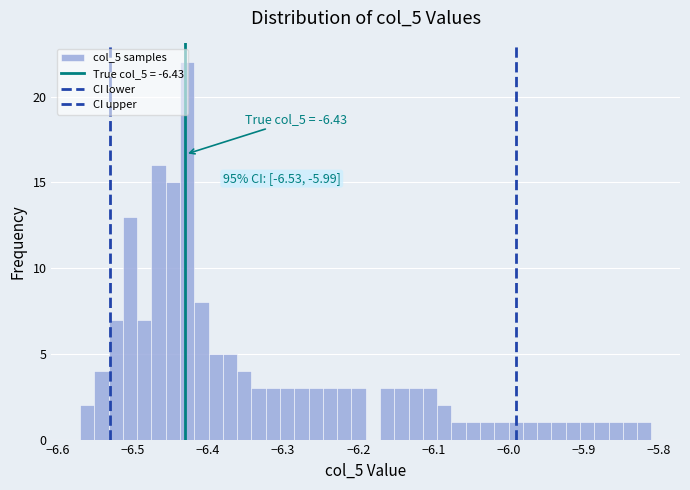

Around what value on the x-axis is the tallest bar? Give the approximate position of its centre, as read against the axis.

-6.43